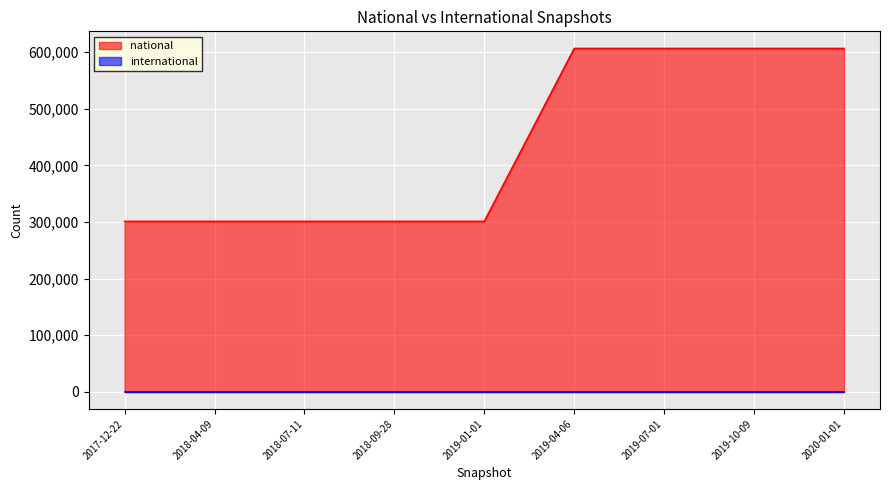

What is the change in value from 2018-04-09 to 2019-10-09?

+305600